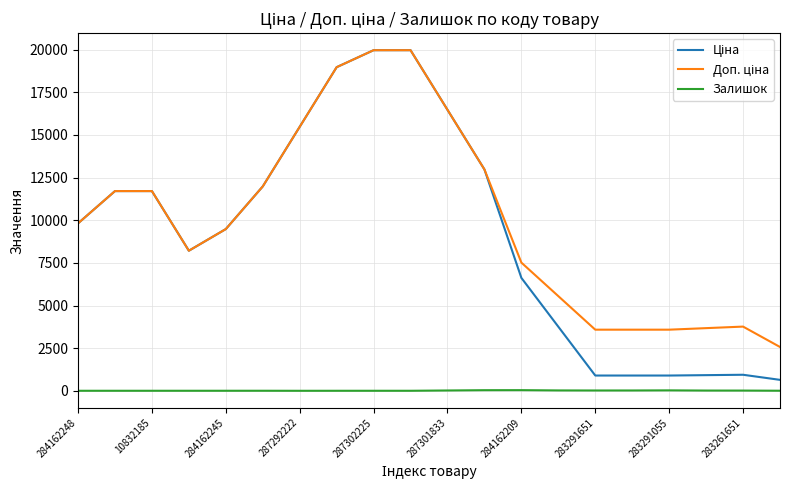

What is the maximum value shown in the chart?

19964.2